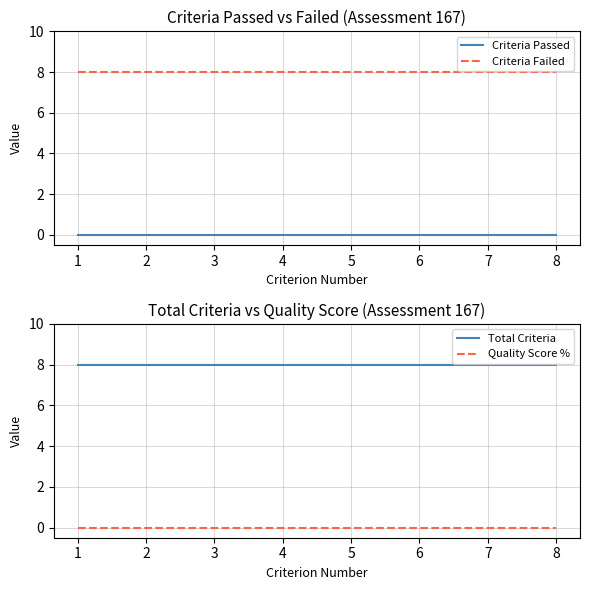

Reading left to right, list all the values displayed in this chart.

Criteria Passed: 1=0	2=0	3=0	4=0	5=0	6=0	7=0	8=0
Criteria Failed: 1=8	2=8	3=8	4=8	5=8	6=8	7=8	8=8
Total Criteria: 1=8	2=8	3=8	4=8	5=8	6=8	7=8	8=8
Quality Score %: 1=0	2=0	3=0	4=0	5=0	6=0	7=0	8=0